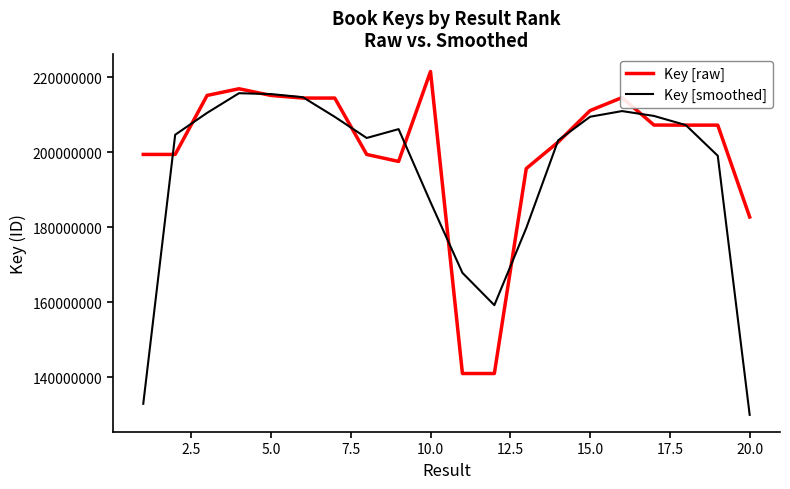

What is the smallest value displayed?

130010650.0